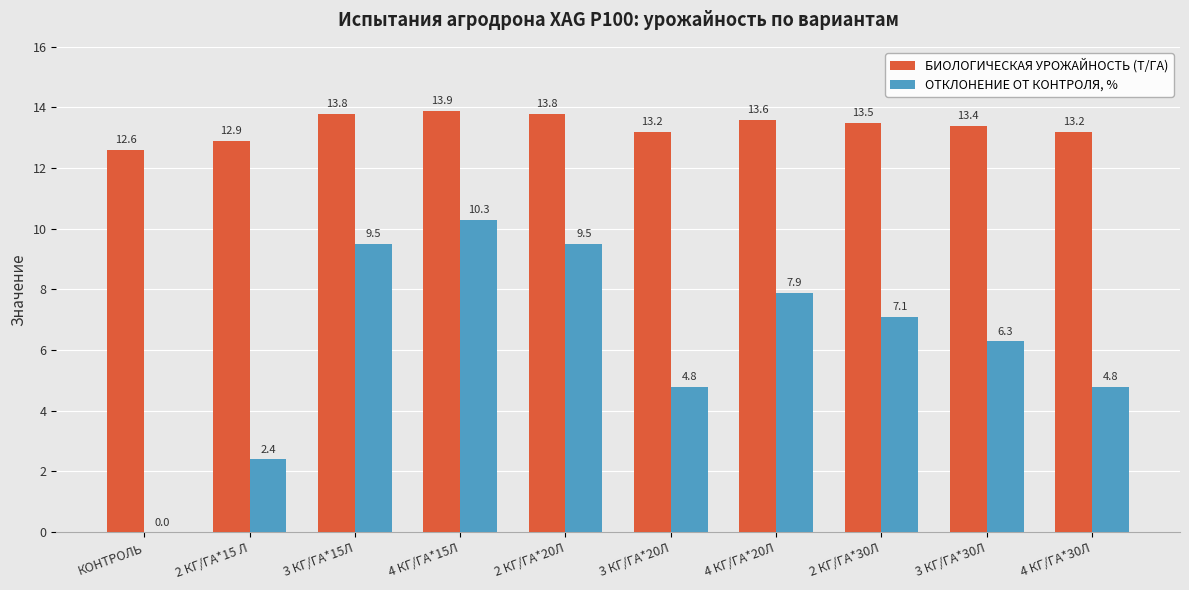

What is the highest value of the ОТКЛОНЕНИЕ ОТ КОНТРОЛЯ, % series?

10.3